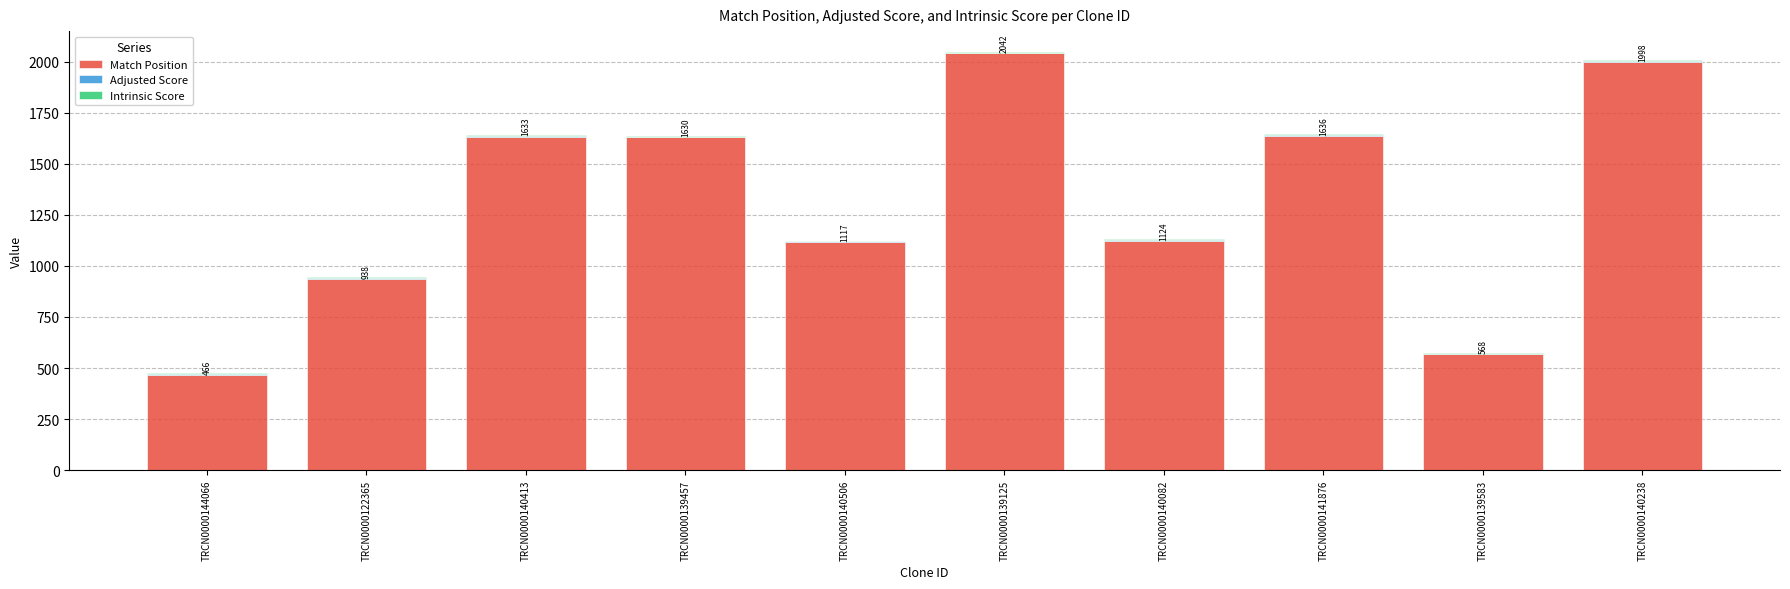

True or false: Match Position has a value of 1630.0 at TRCN0000139457.

True